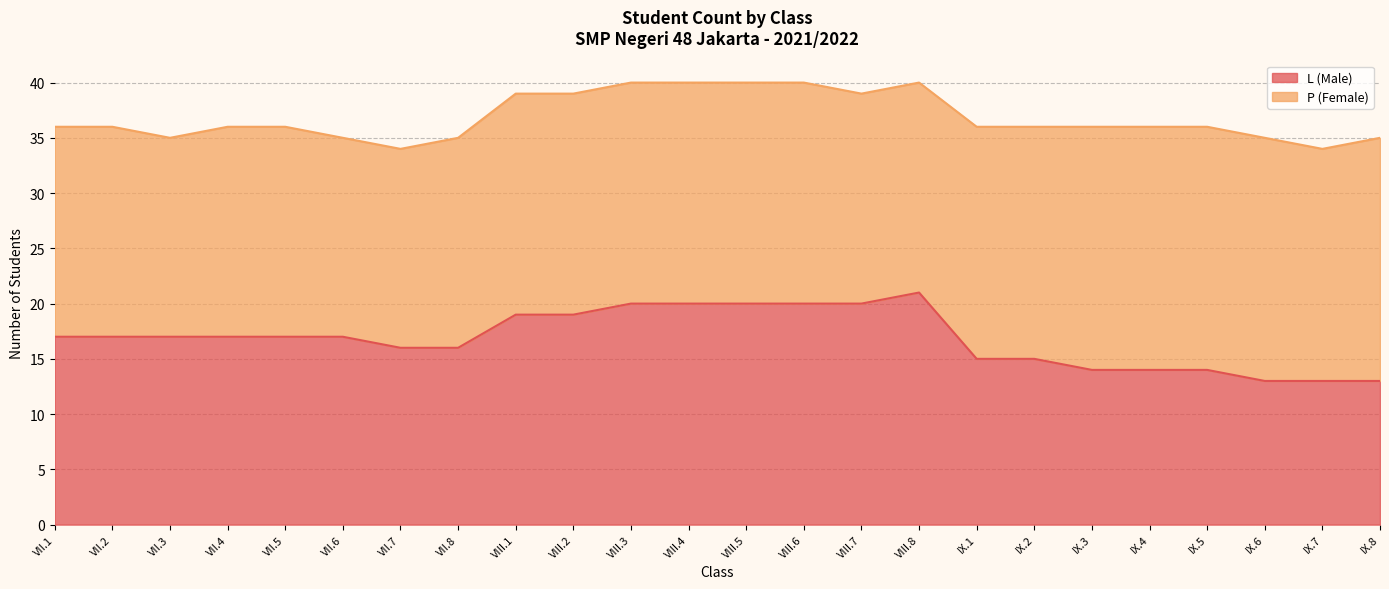

Reading right to left, list all the values displayed in this chart.

IX.8=13	IX.7=13	IX.6=13	IX.5=14	IX.4=14	IX.3=14	IX.2=15	IX.1=15	VIII.8=21	VIII.7=20	VIII.6=20	VIII.5=20	VIII.4=20	VIII.3=20	VIII.2=19	VIII.1=19	VII.8=16	VII.7=16	VII.6=17	VII.5=17	VII.4=17	VII.3=17	VII.2=17	VII.1=17